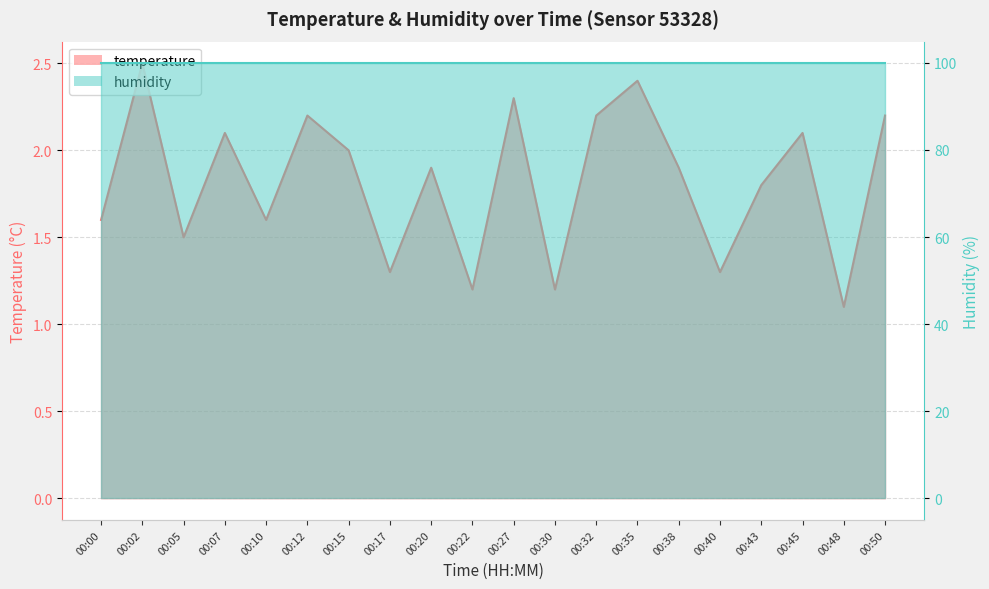

Rank the categories by value from lowest to highest.

00:48, 00:22, 00:30, 00:17, 00:40, 00:05, 00:00, 00:10, 00:43, 00:20, 00:38, 00:15, 00:07, 00:45, 00:12, 00:32, 00:50, 00:27, 00:35, 00:02